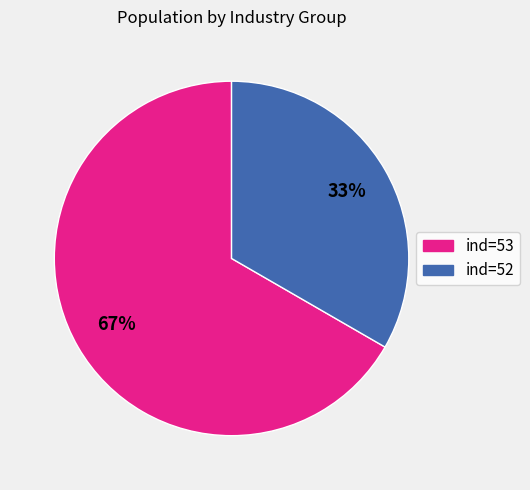

Does any single category account for the majority?

Yes